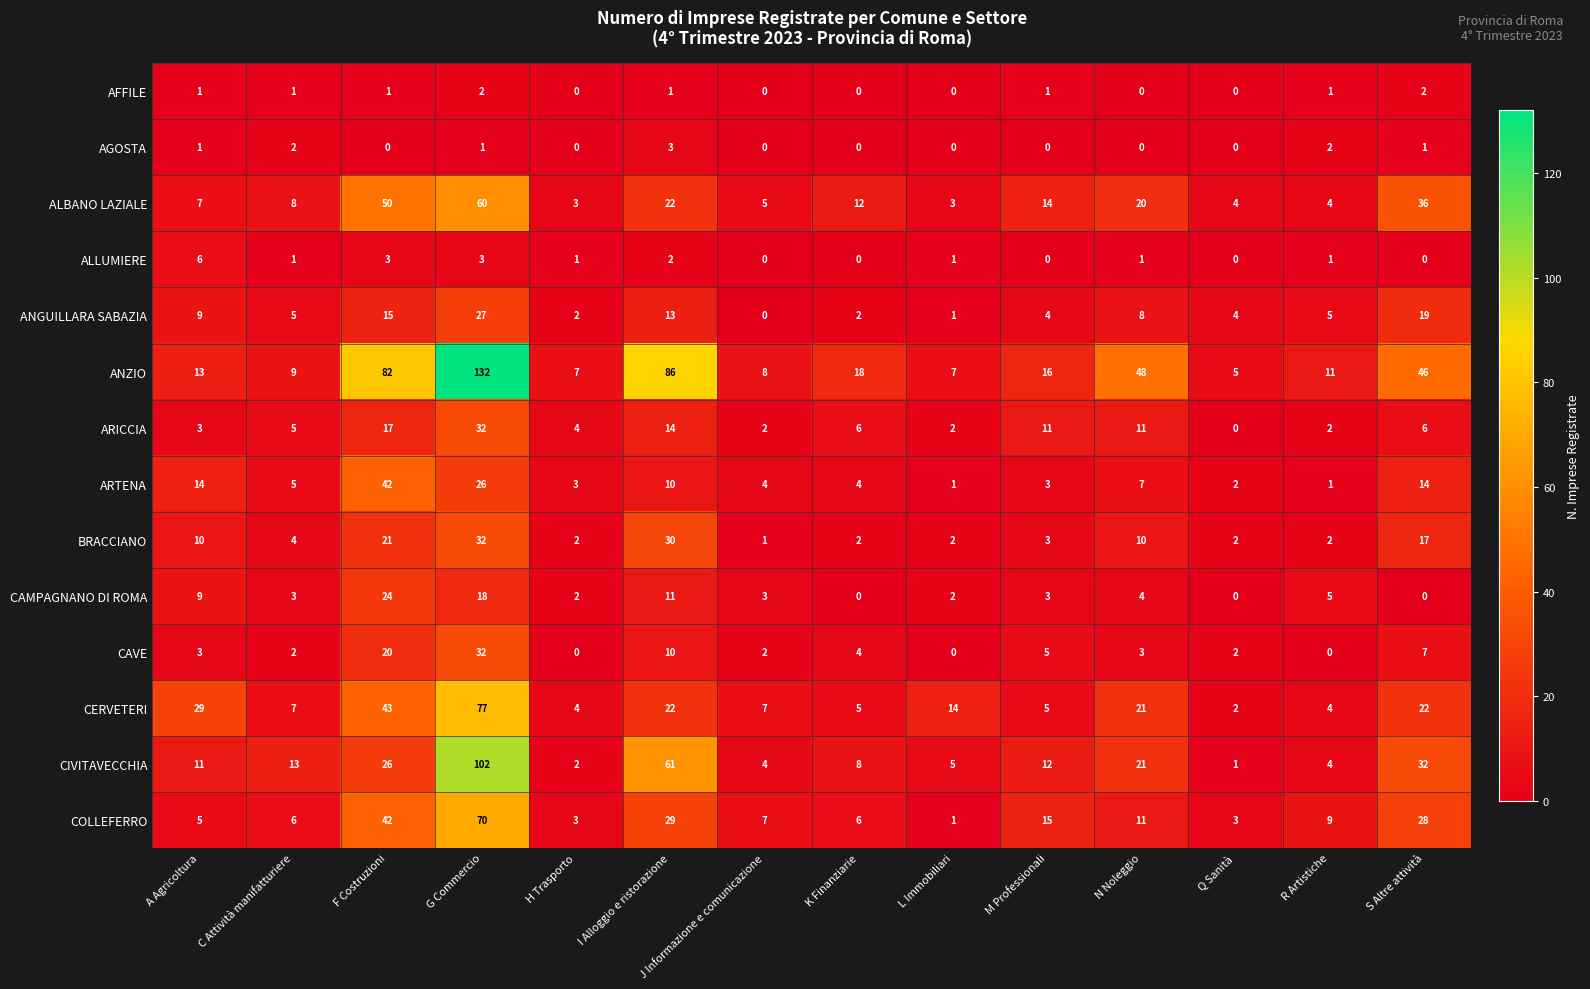

What is the difference between the maximum and minimum values in the ANGUILLARA SABAZIA series?

27